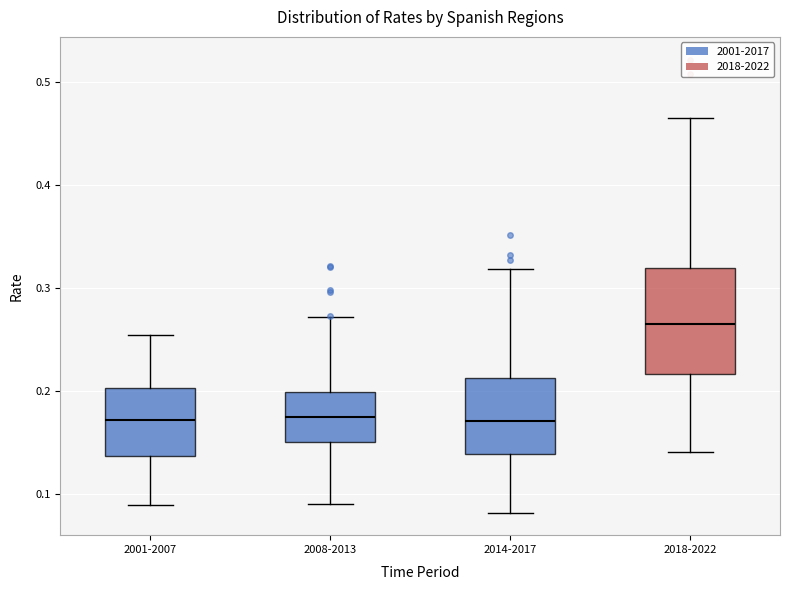

Reading left to right, read every box against the y-axis: the position of its median line, the range the box covers, and the ends of its whiskers. The values are not printed on the chart, so give them approximately, as read against the axis.

2001-2007: median 0.17, box 0.14 to 0.20, whiskers 0.09 to 0.25
2008-2013: median 0.18, box 0.15 to 0.20, whiskers 0.09 to 0.27
2014-2017: median 0.17, box 0.14 to 0.21, whiskers 0.08 to 0.32
2018-2022: median 0.26, box 0.22 to 0.32, whiskers 0.14 to 0.46